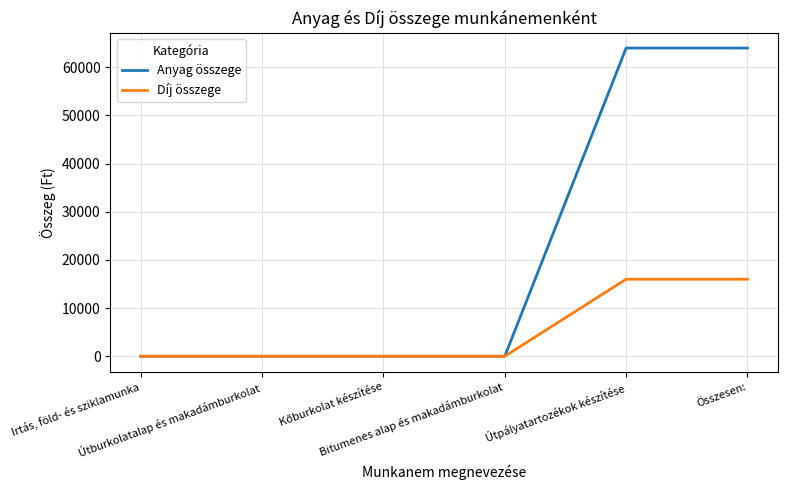

Which series has the largest total across all categories?

Anyag összege